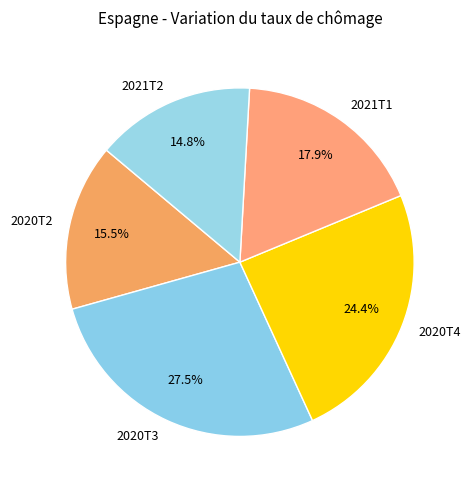

What is the largest slice in the pie chart?

2020T3